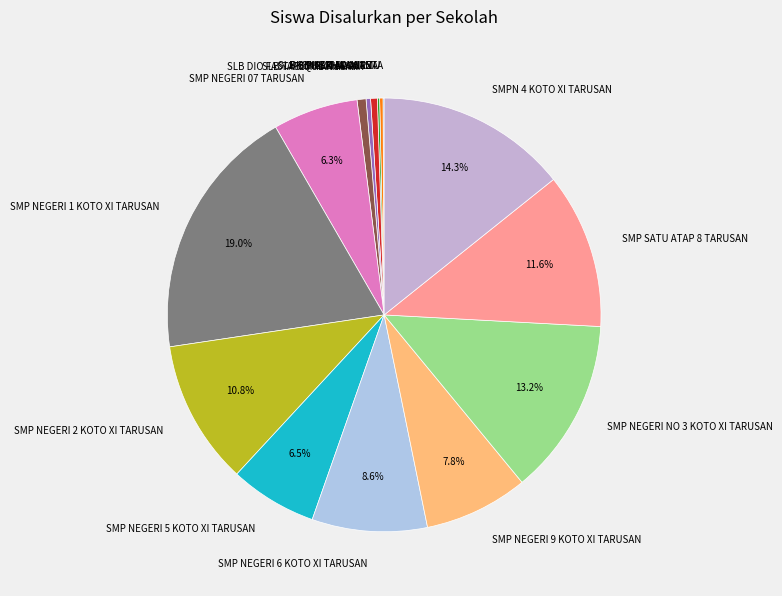

Is there a majority slice in this chart?

No